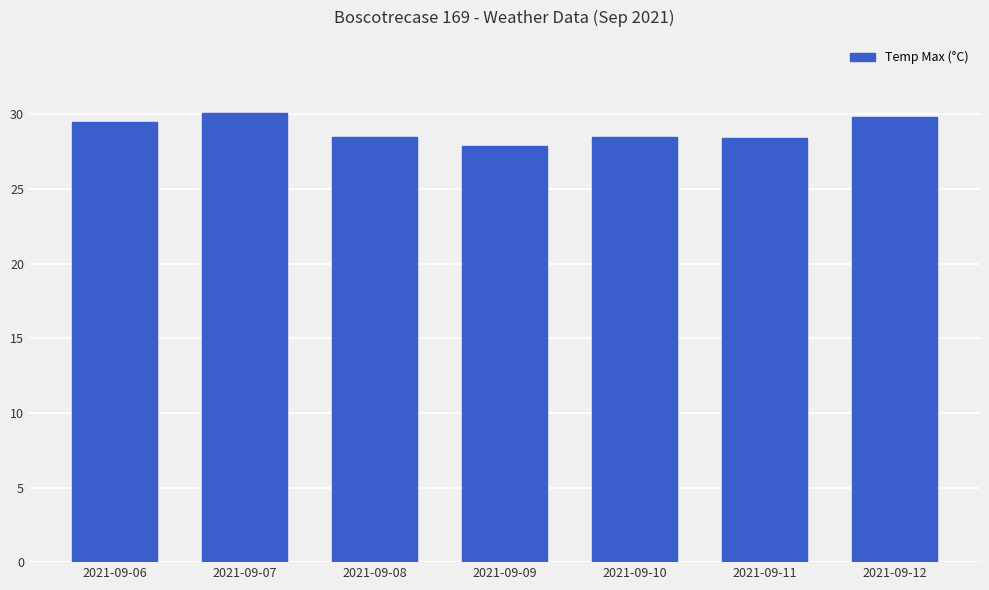

What is the ratio of the value at 2021-09-10 to the value at 2021-09-06?

1.0